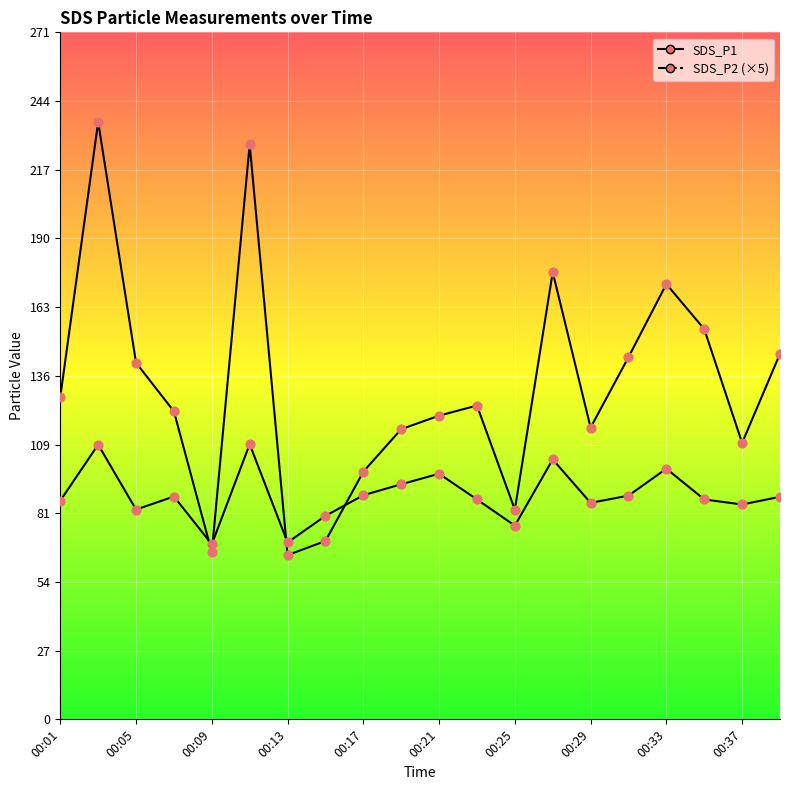

At which category is the sum across all series the highest?

00:03